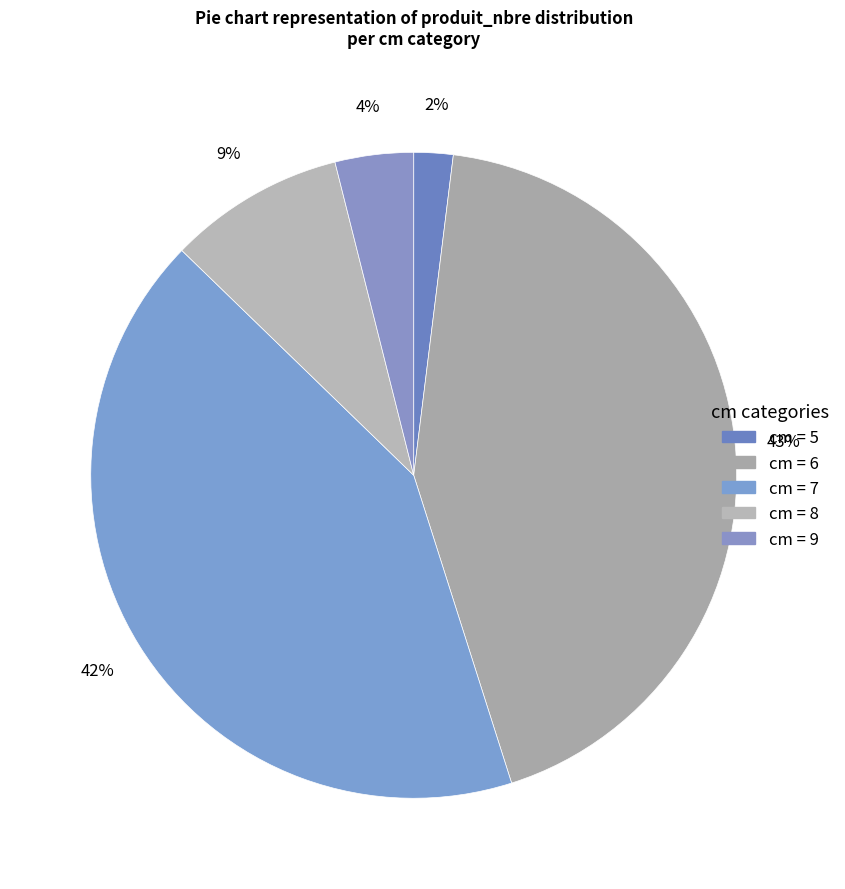

What is the largest slice in the pie chart?

6